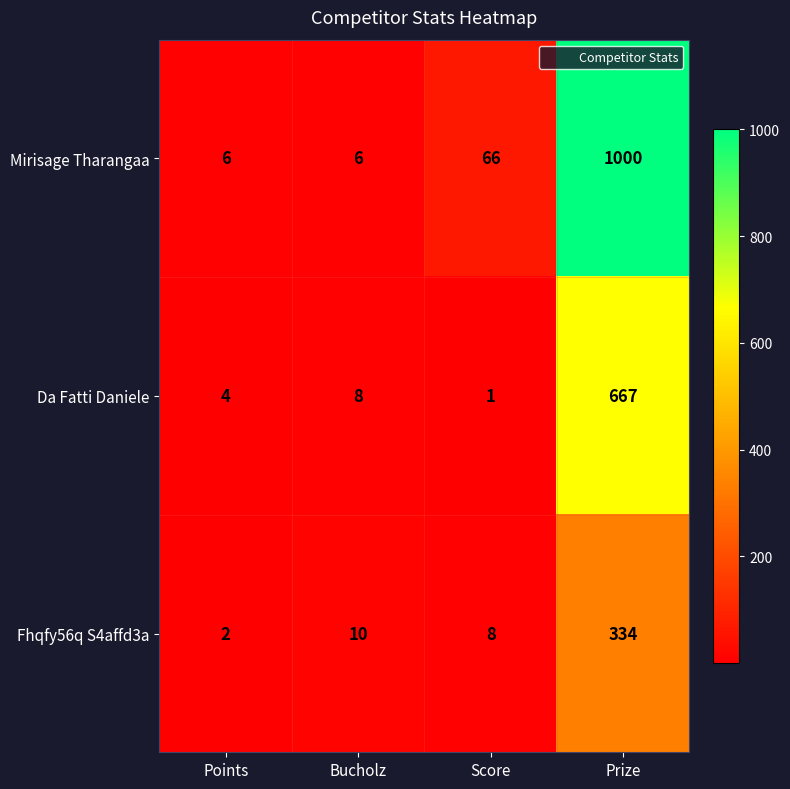

Read the Da Fatti Daniele value at Prize, to the nearest 10.

670